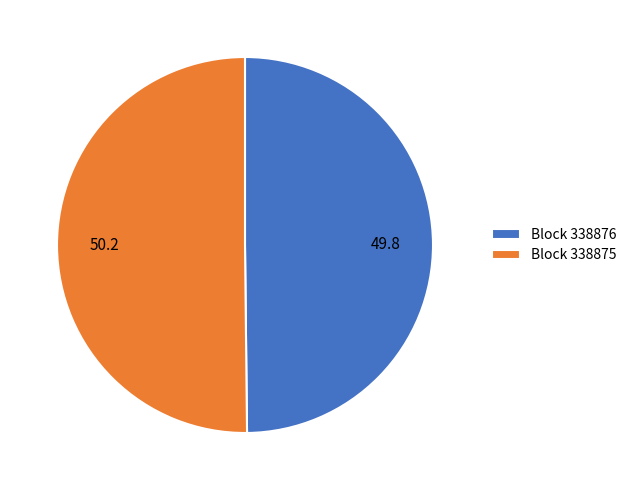

Is it true that Block 338875 is 50% of the pie?

True